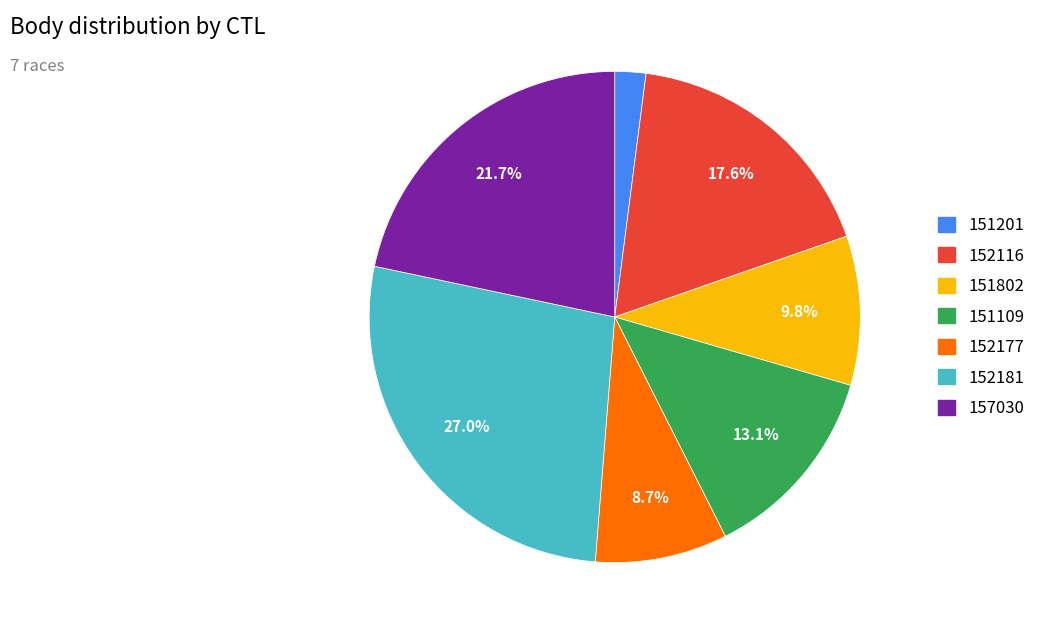

What is the ratio of the value at 152181 to the value at 152116?

1.5